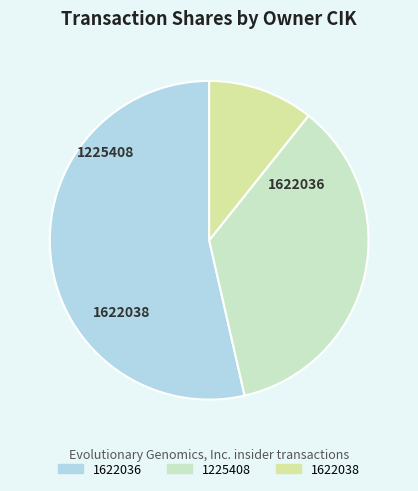

How many segments does this pie chart have?

3